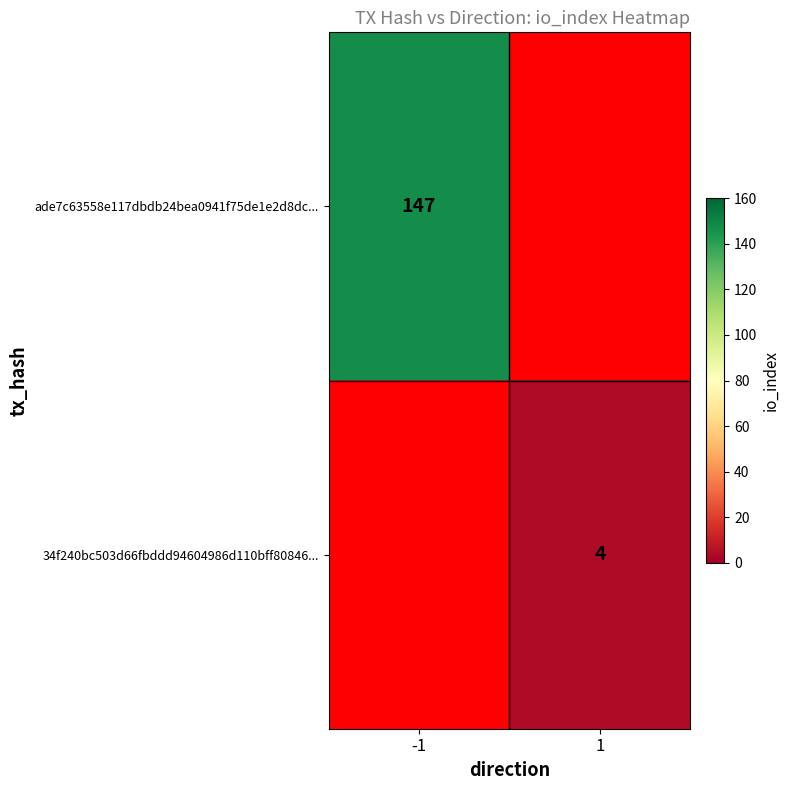

Is it true that ade7c63558e117dbdb24bea0941f75de1e2d8dc... equals 147 at -1?

True